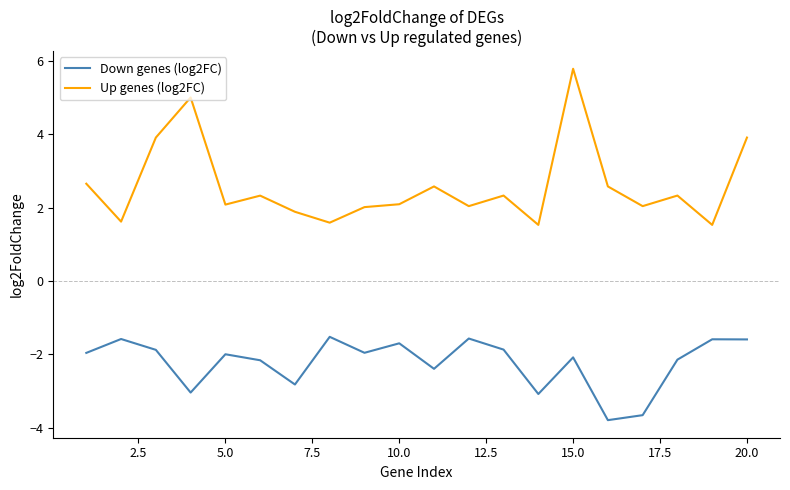

What is the smallest value displayed?

-3.8